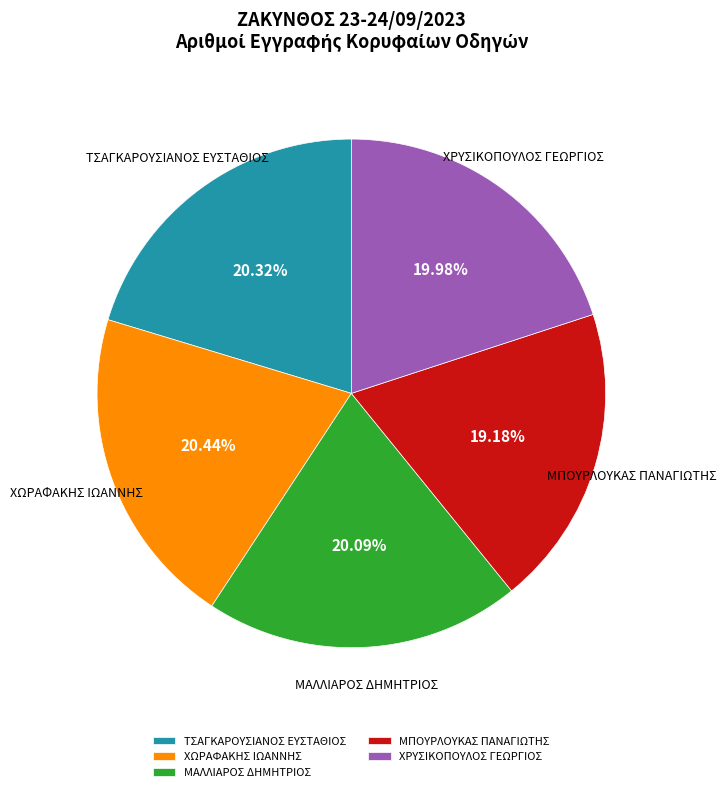

How many slices are in this pie chart?

5